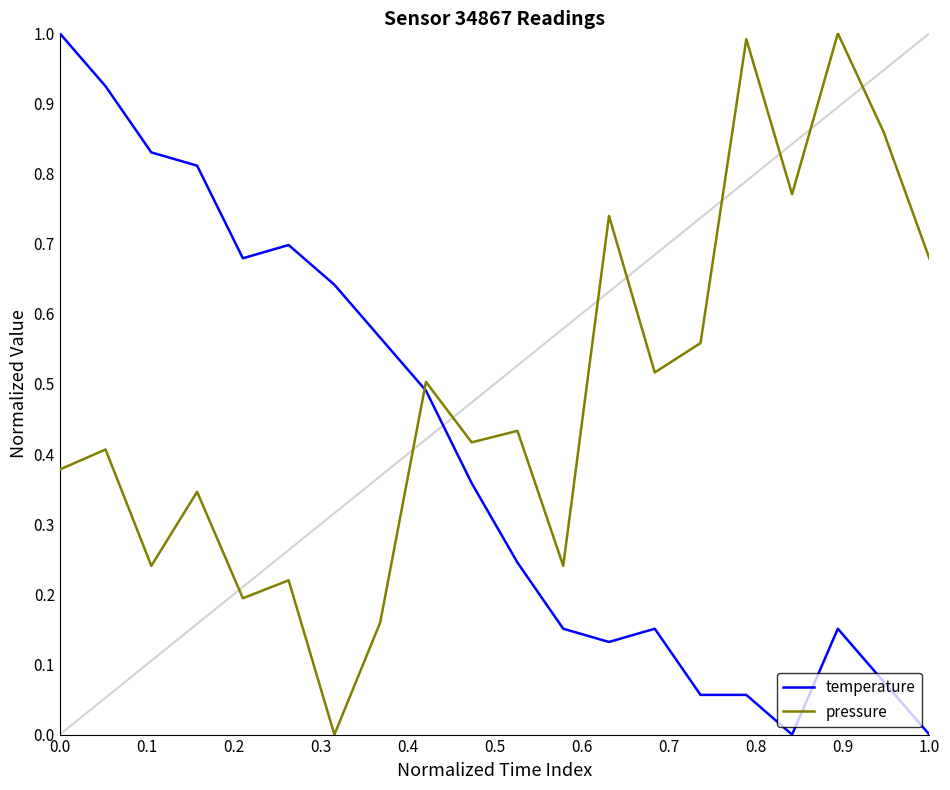

What are all the series names shown in the legend?

temperature, pressure